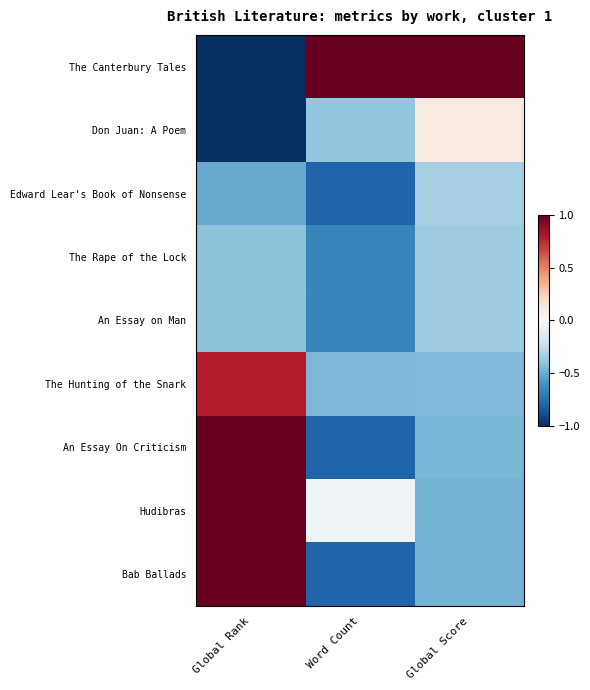

Reading right to left, list all the values displayed in this chart.

The Canterbury Tales: Global Score=1.5	Word Count=1.5	Global Rank=-1.5
Don Juan: A Poem: Global Score=0.1	Word Count=-0.4	Global Rank=-1.3
Edward Lear's Book of Nonsense: Global Score=-0.3	Word Count=-0.8	Global Rank=-0.5
The Rape of the Lock: Global Score=-0.4	Word Count=-0.7	Global Rank=-0.4
An Essay on Man: Global Score=-0.4	Word Count=-0.6	Global Rank=-0.4
The Hunting of the Snark: Global Score=-0.4	Word Count=-0.4	Global Rank=0.8
An Essay On Criticism: Global Score=-0.5	Word Count=-0.8	Global Rank=1.0
Hudibras: Global Score=-0.5	Word Count=-0.1	Global Rank=1.2
Bab Ballads: Global Score=-0.5	Word Count=-0.8	Global Rank=1.2